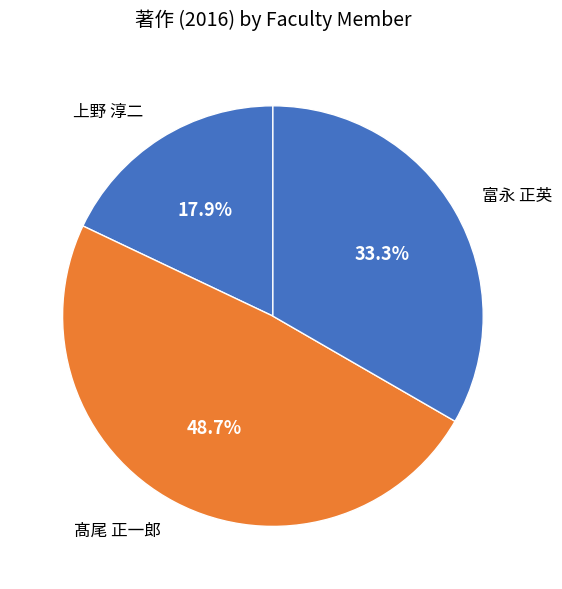

How many slices are in this pie chart?

3